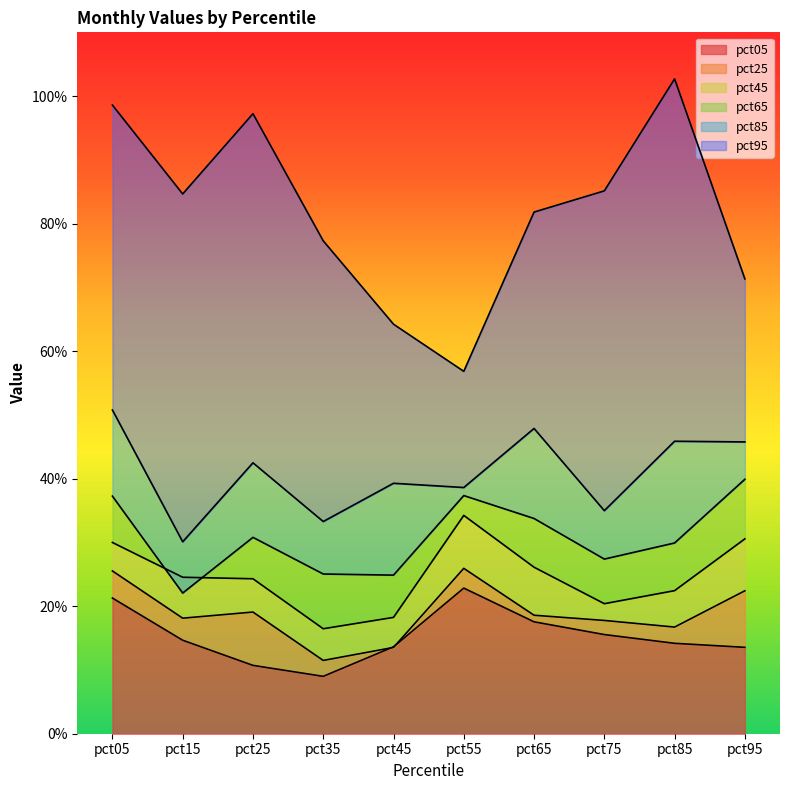

What is the total value across all series at pct85?

2.3